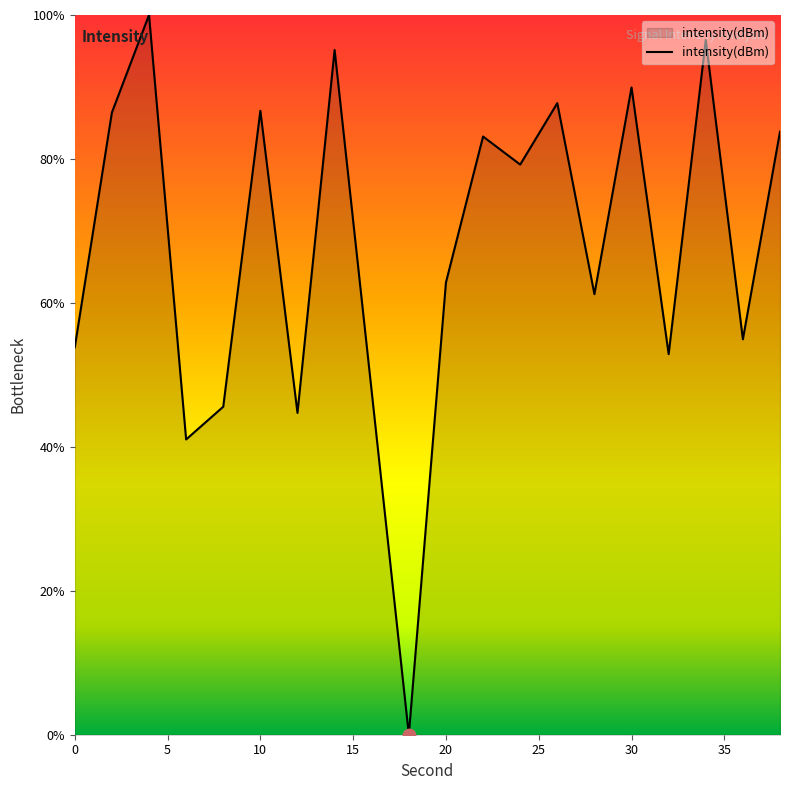

What is the greatest value displayed?

100.0